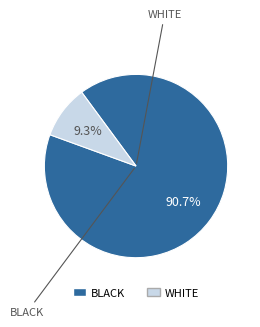

Is there a majority slice in this chart?

Yes